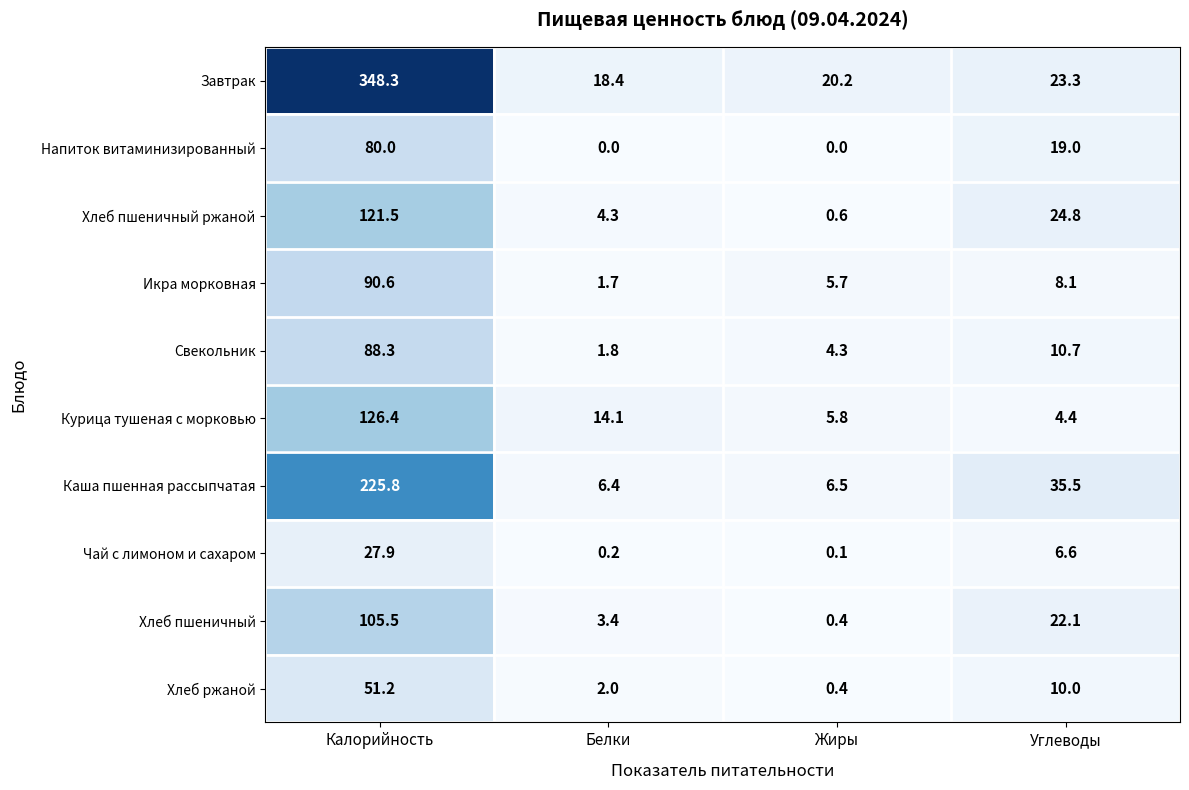

What is the spread (max minus min) of values at Белки?

18.4